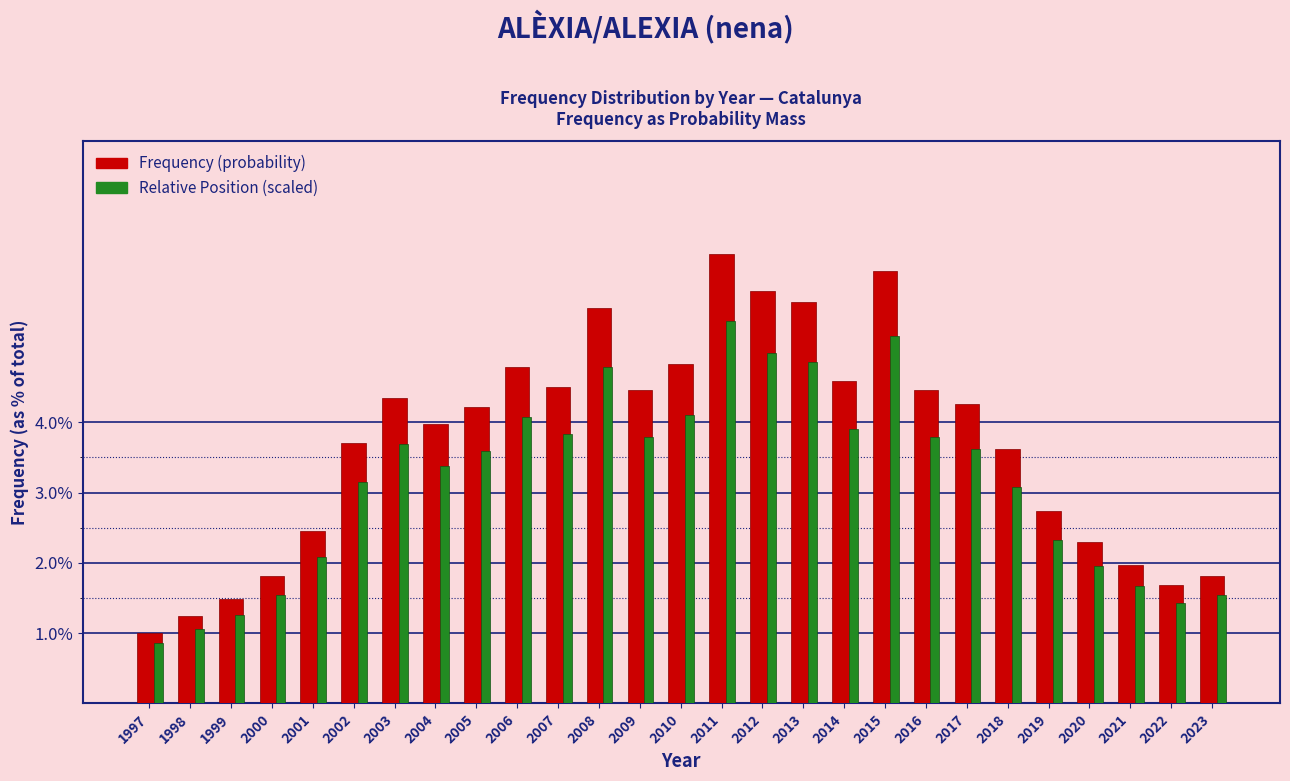

Does the chart contain any negative values?

No